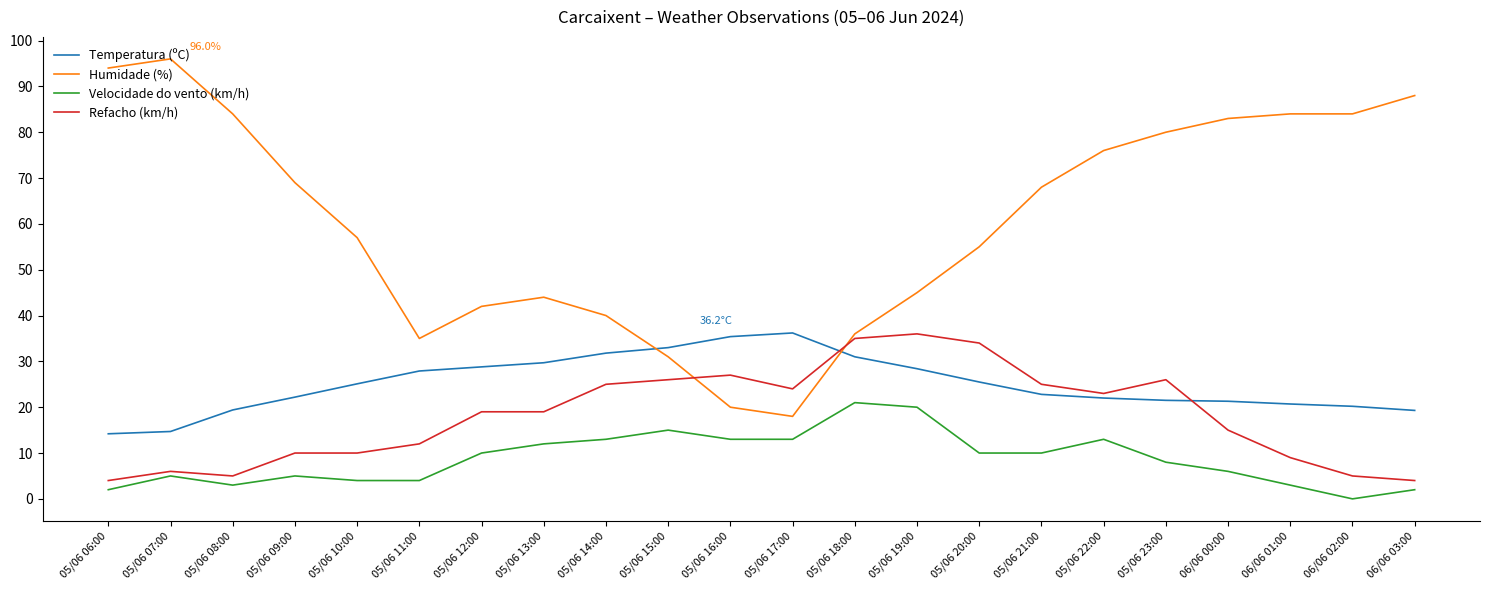

Where is the first local minimum for Velocidade do vento (km/h)?

05/06 08:00